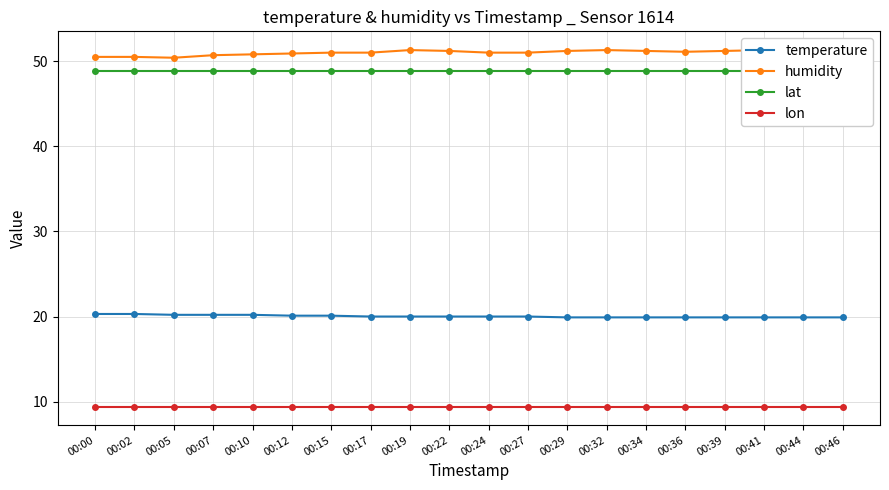

At which category is the sum across all series the highest?

00:19